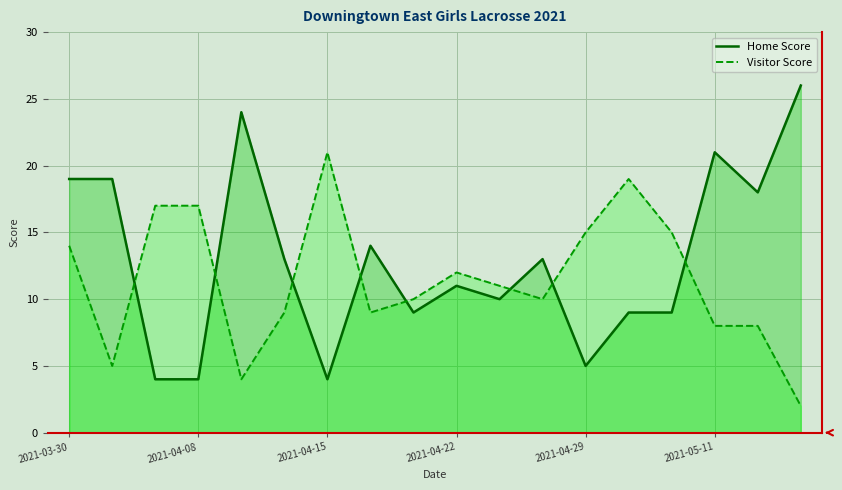

What is the average value of the Visitor Score series?

11